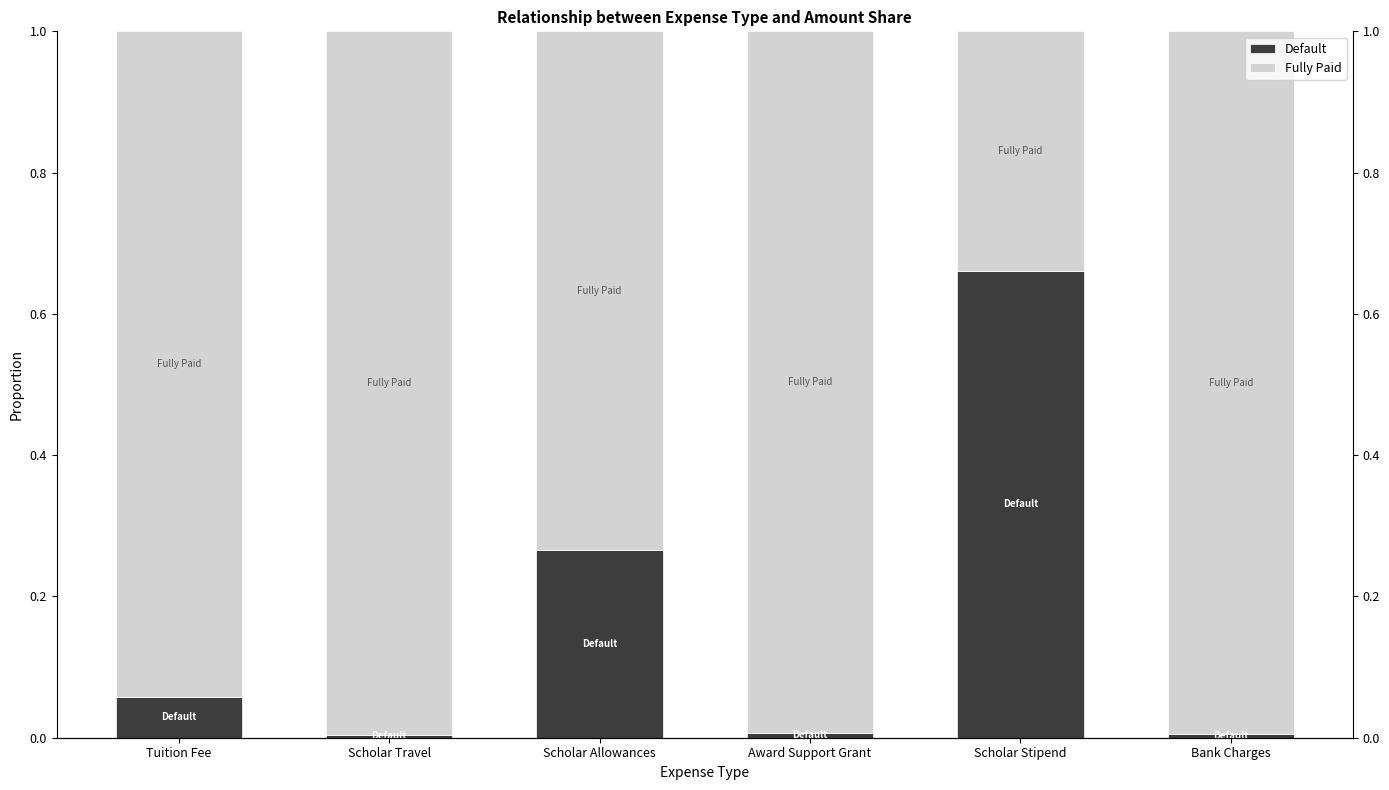

The value of Fully Paid at Scholar Stipend is 0.3. True or false?

True